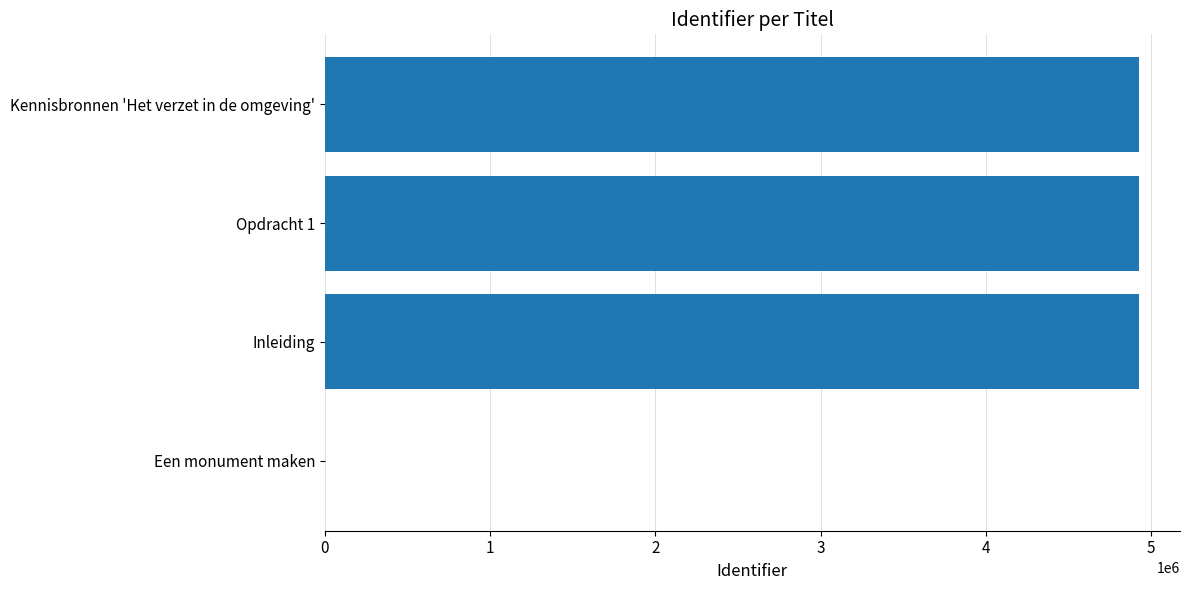

True or false: the data shows 0 at Een monument maken.

True